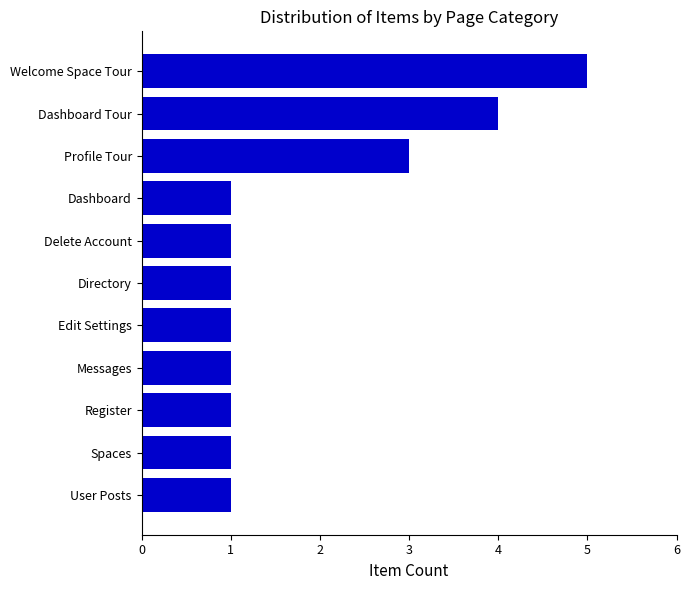

What is the change in value from Profile Tour to Dashboard Tour?

+1